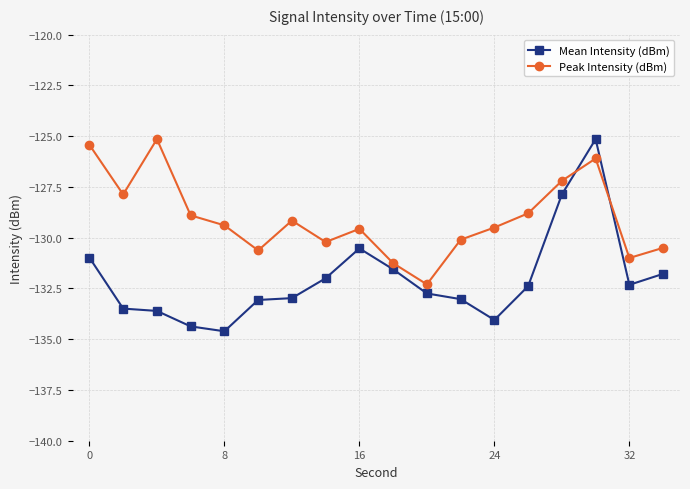

What is the value of the Mean Intensity (dBm) point at the 16th from the left?

-125.1